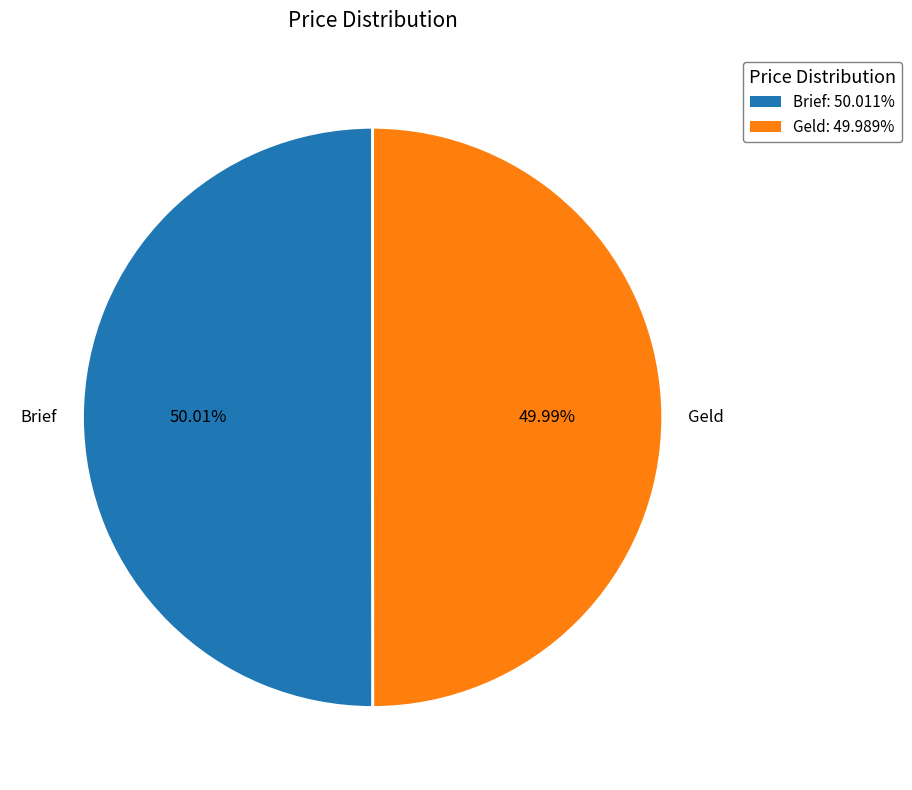

To the nearest percent, what percentage of the pie is Geld?

50%